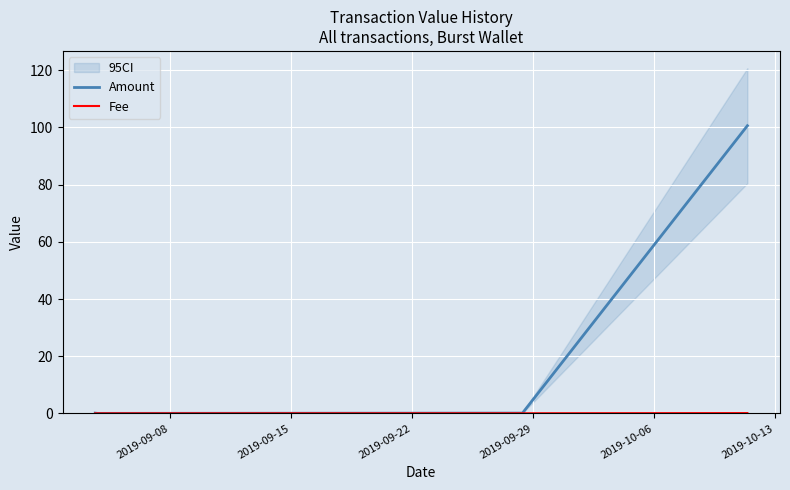

How many lines are shown in the chart?

2